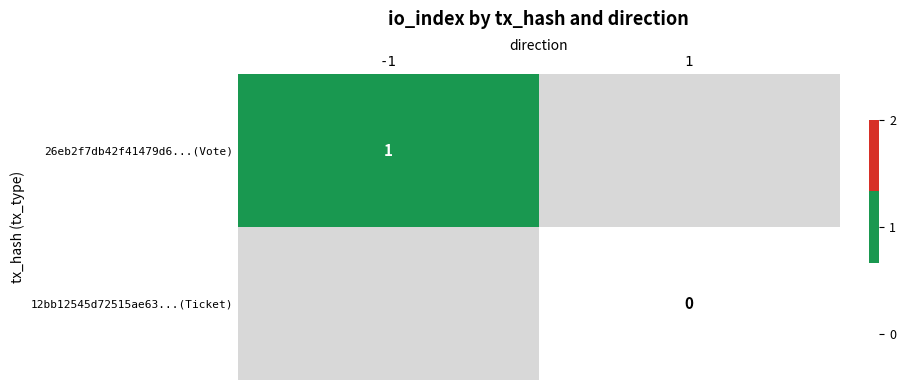

Is it true that 26eb2f7db42f41479d6...(Vote) equals 1 at -1?

True